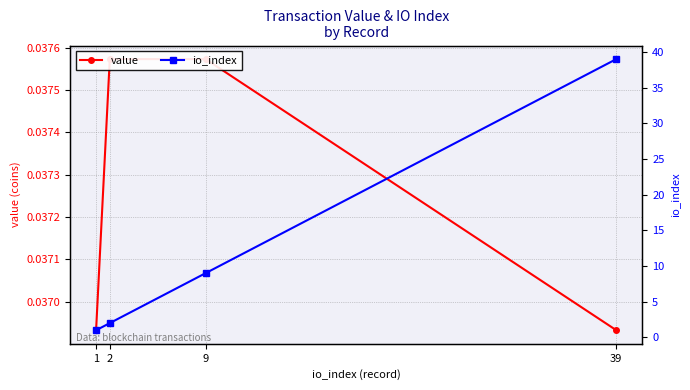

At which label is value closest to 0?

1